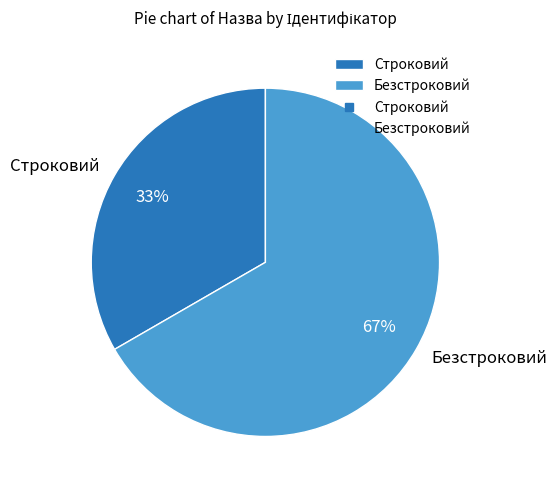

To the nearest percent, what percentage of the pie is Безстроковий?

67%